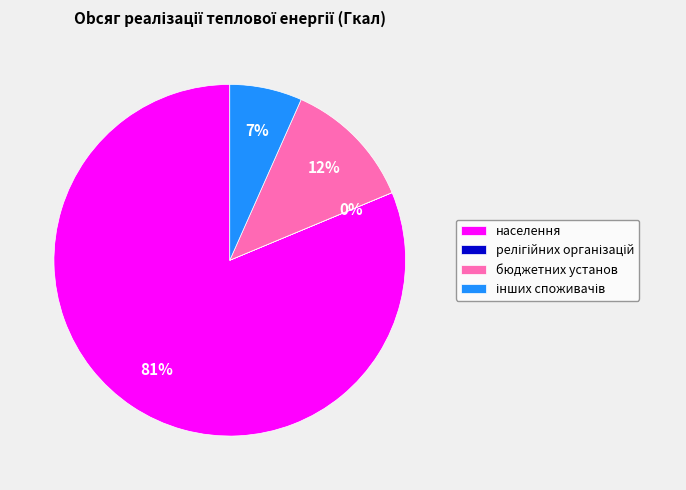

Which has a higher value, бюджетних установ or населення?

населення